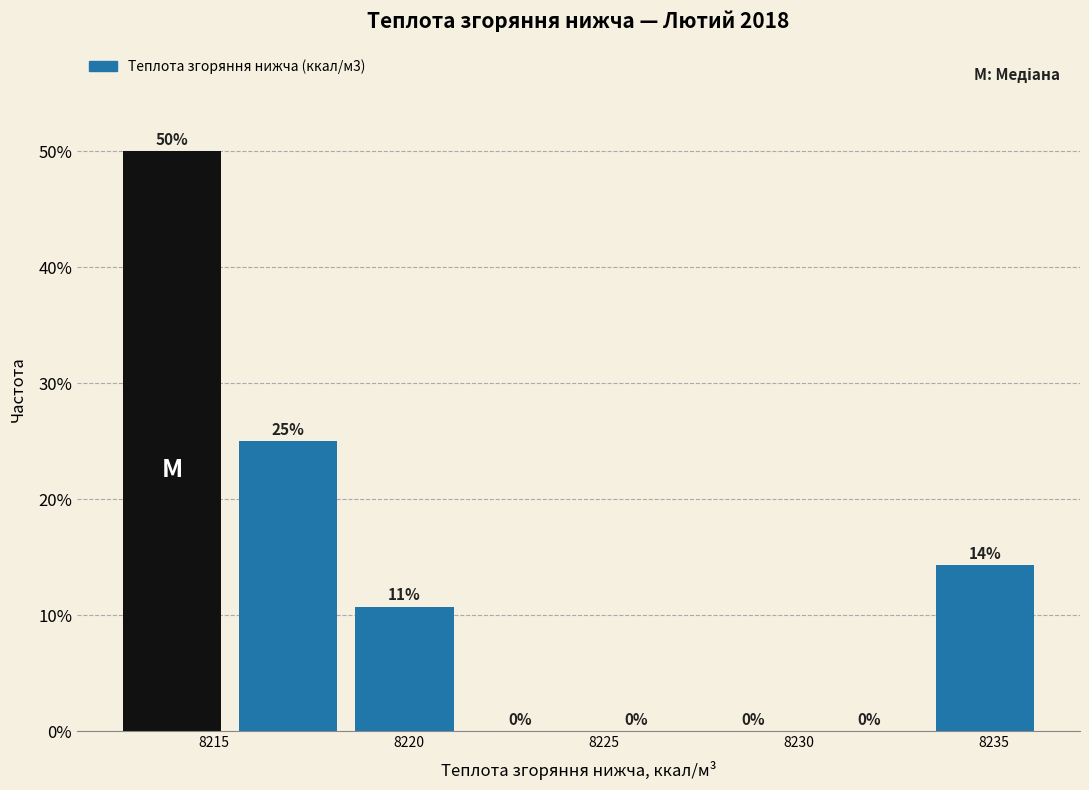

Which range on the x-axis has the tallest bar?

8212.5 to 8215.5